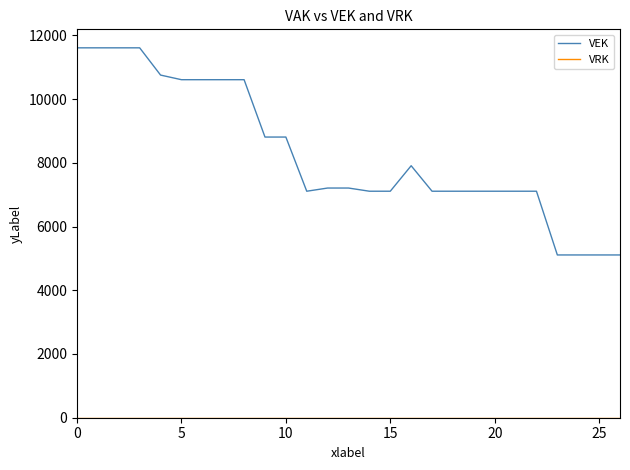

How many categories are shown in the chart?

27